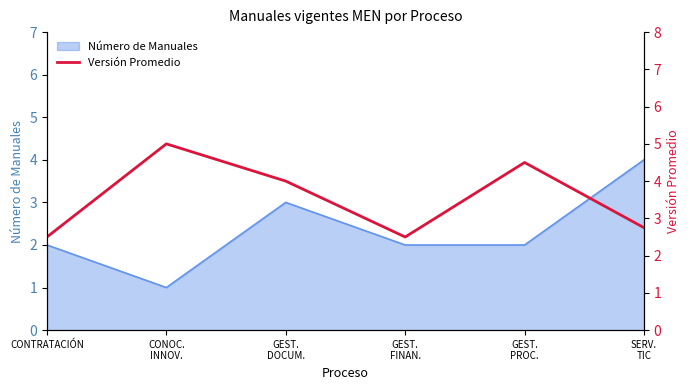

How many values are between 2 and 4?

4